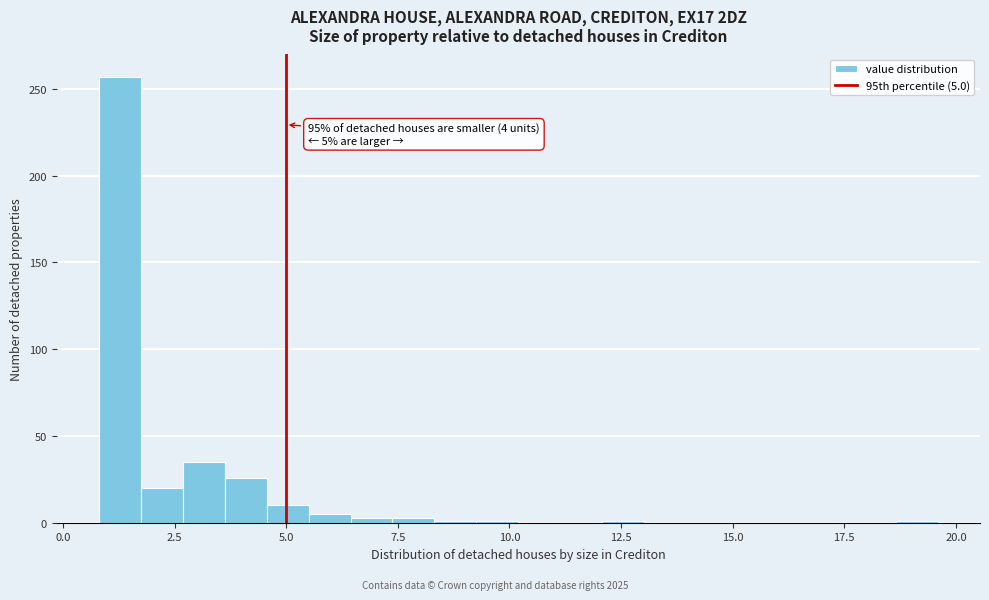

Read against the x-axis, roughly where is the centre of the tallest bar?

1.5